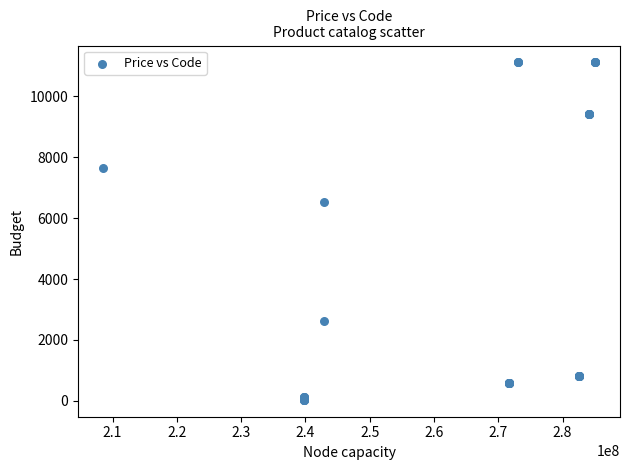

What Y value in the scatter plot is closest to 5572?

6525.0